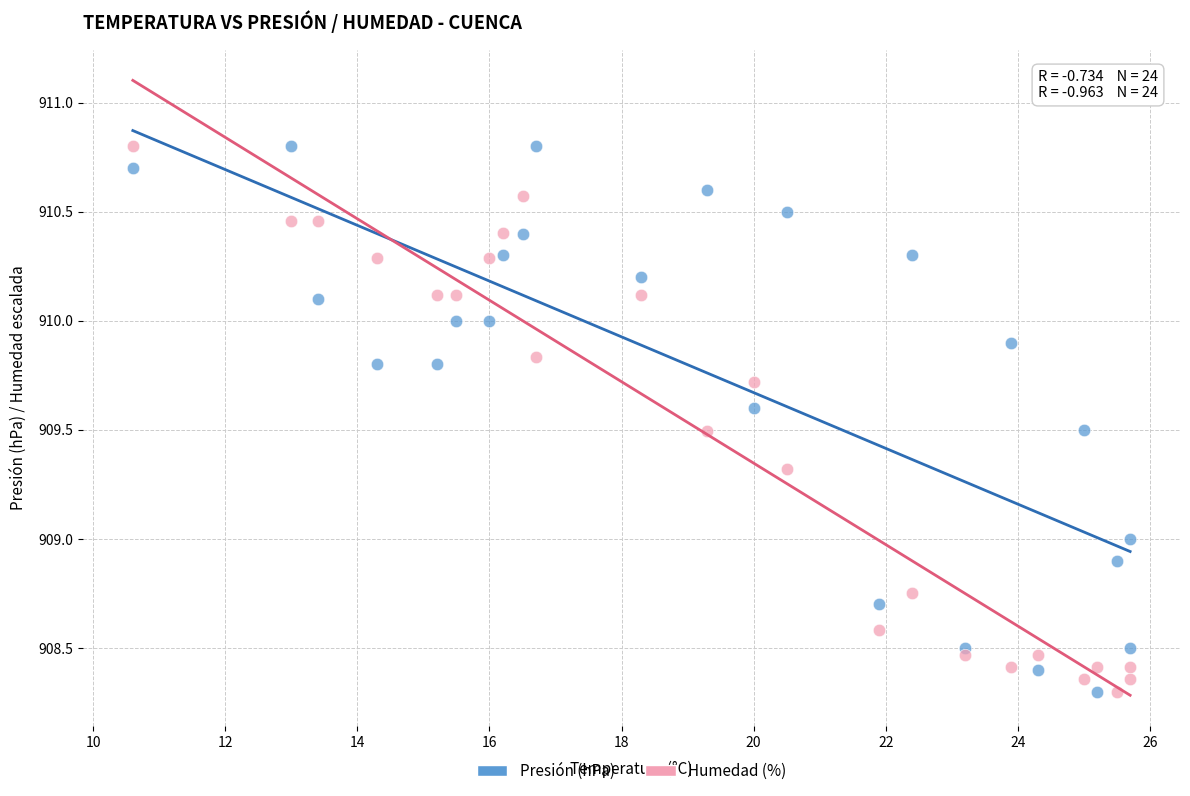

What are all the series names shown in the legend?

Presión (hPa), Humedad (%)